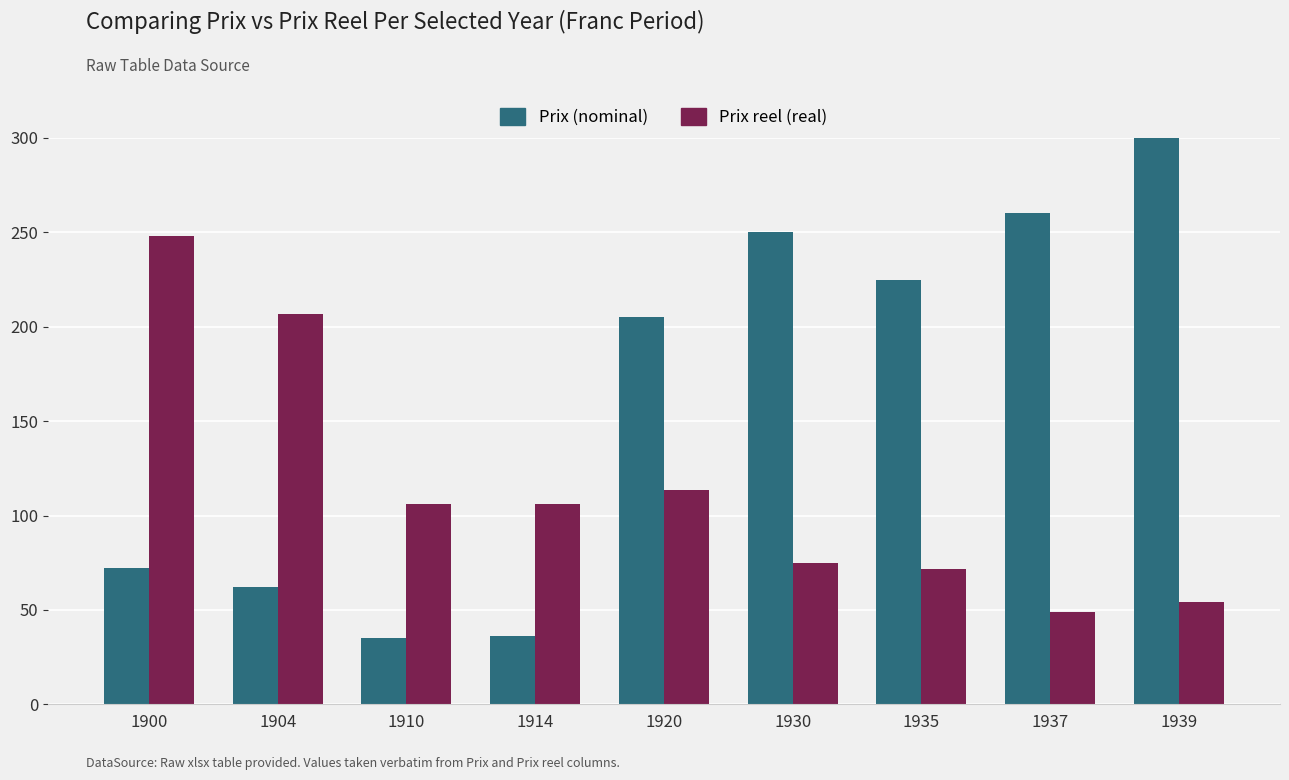

Reading left to right, list all the values displayed in this chart.

Prix (nominal): 72.0	62.0	35.0	36.0	205.0	250.0	225.0	260.0	320.0
Prix reel (real): 248.3	206.7	106.1	105.9	113.3	75.1	71.4	48.9	54.2